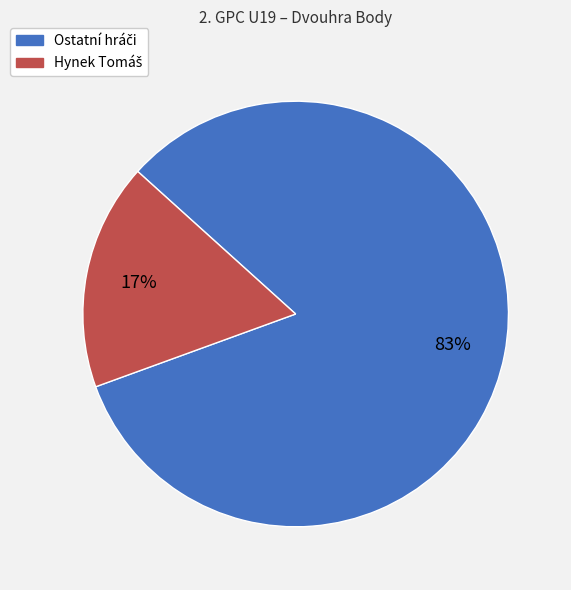

Is there any slice that represents more than half of the pie?

Yes